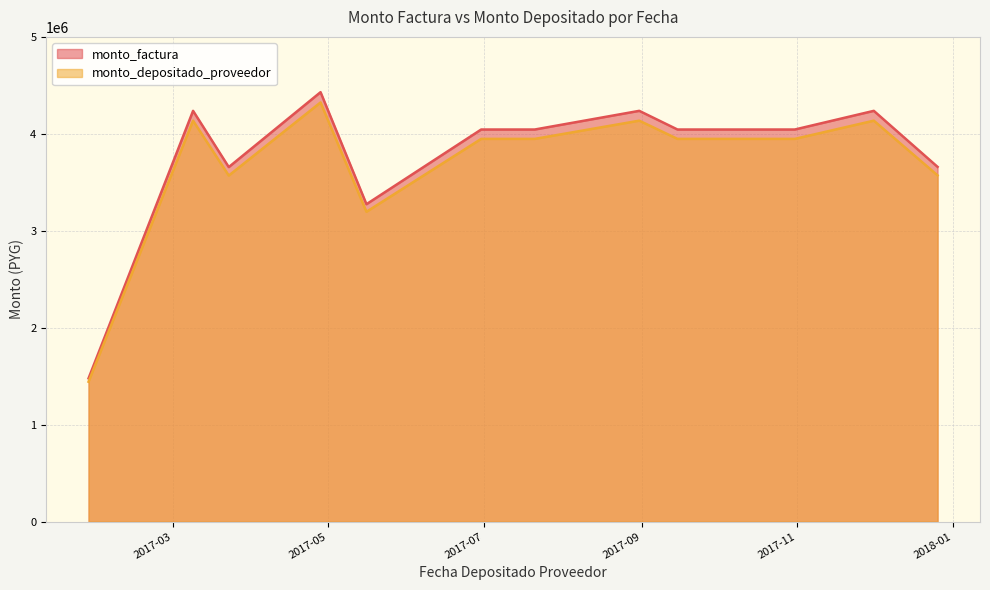

What are all the series names shown in the legend?

monto_factura, monto_depositado_proveedor